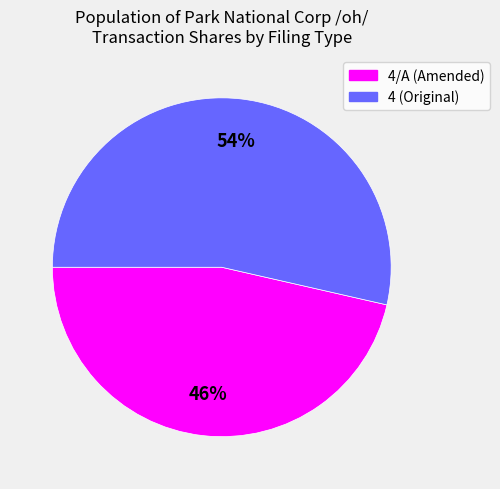

To the nearest percent, what is the average slice percentage?

50%